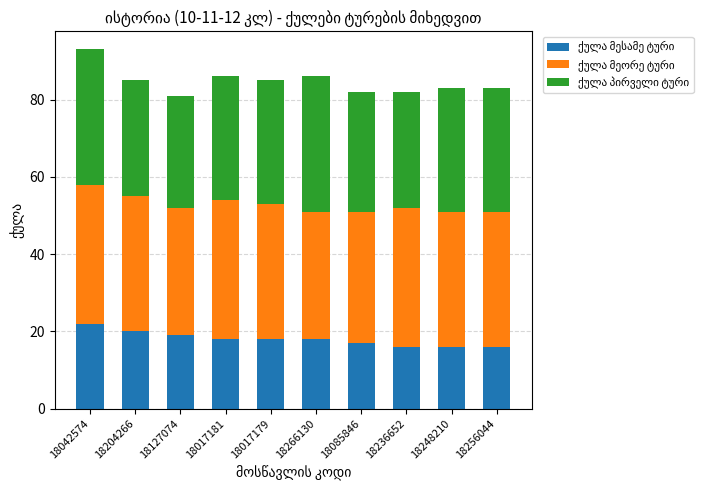

At which category is the sum across all series the highest?

18042574